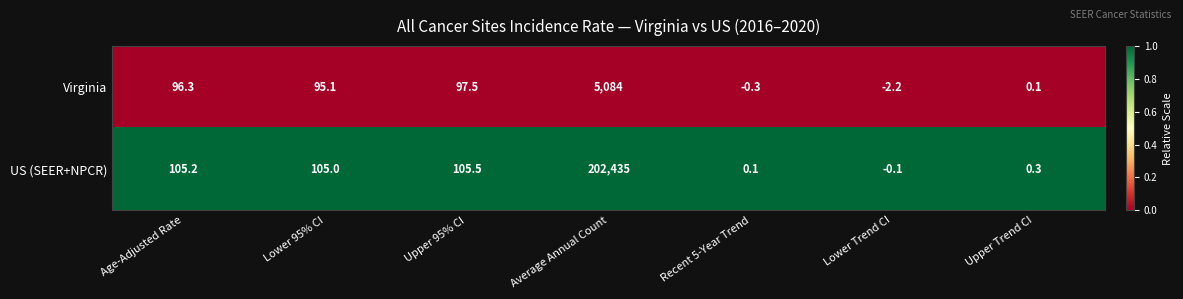

Reading right to left, transcribe all the data shown in this chart.

Virginia: Upper Trend CI=0.1	Lower Trend CI=-2.2	Recent 5-Year Trend=-0.3	Average Annual Count=5084.0	Upper 95% CI=97.5	Lower 95% CI=95.1	Age-Adjusted Rate=96.3
US (SEER+NPCR): Upper Trend CI=0.3	Lower Trend CI=-0.1	Recent 5-Year Trend=0.1	Average Annual Count=202435.0	Upper 95% CI=105.5	Lower 95% CI=105.0	Age-Adjusted Rate=105.2